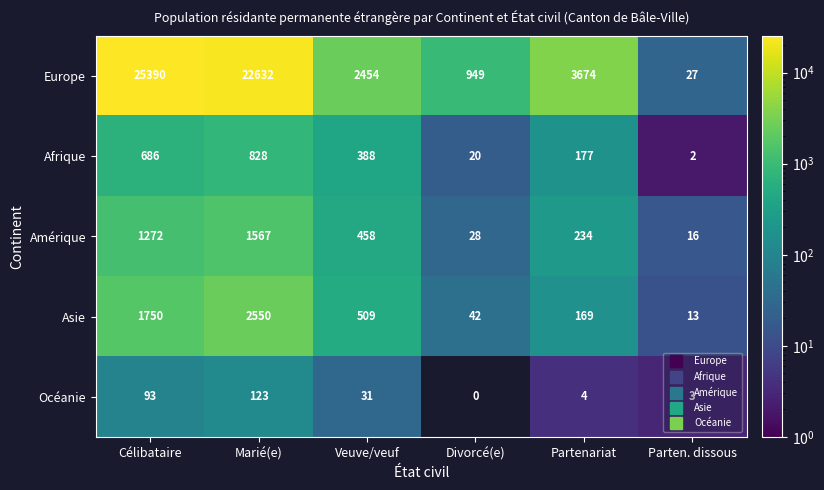

Is the value of Océanie at Veuve/veuf greater than the value of Afrique at Marié(e)?

No